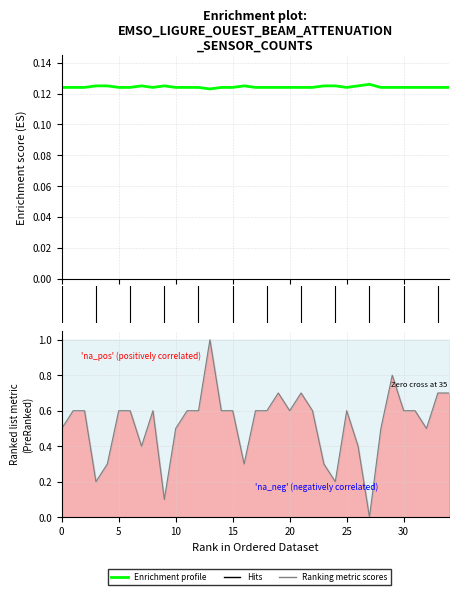

Which series ends up on top after the final intersection of Ranking metric scores and Enrichment profile?

Ranking metric scores